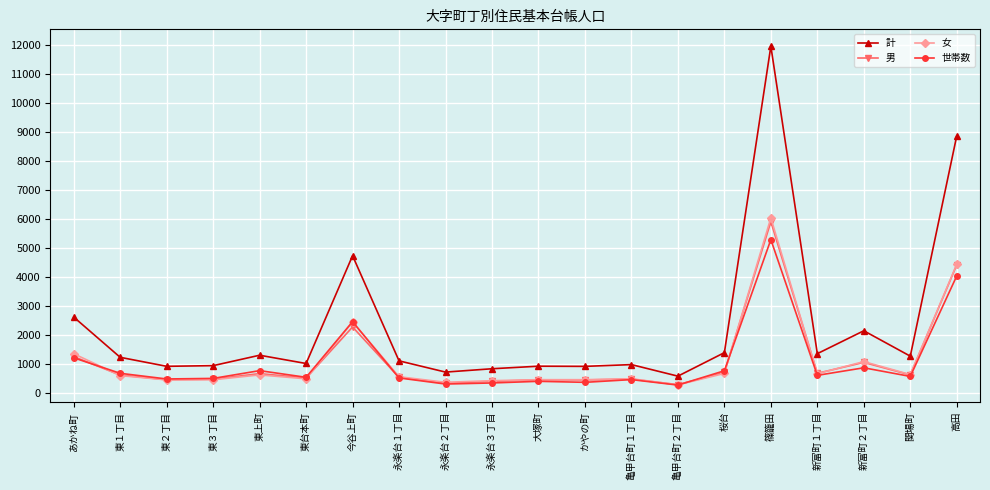

True or false: 計 has a value of 297 at 東３丁目.

False